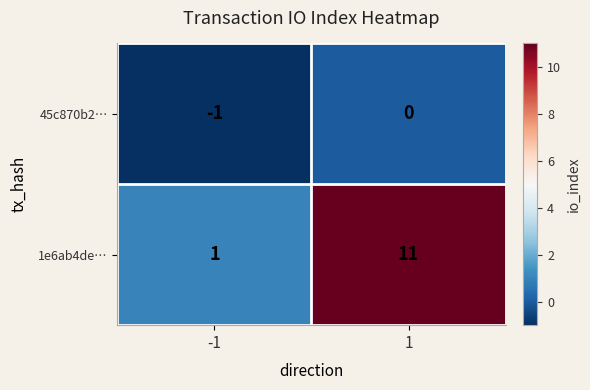

What is the greatest value displayed?

11